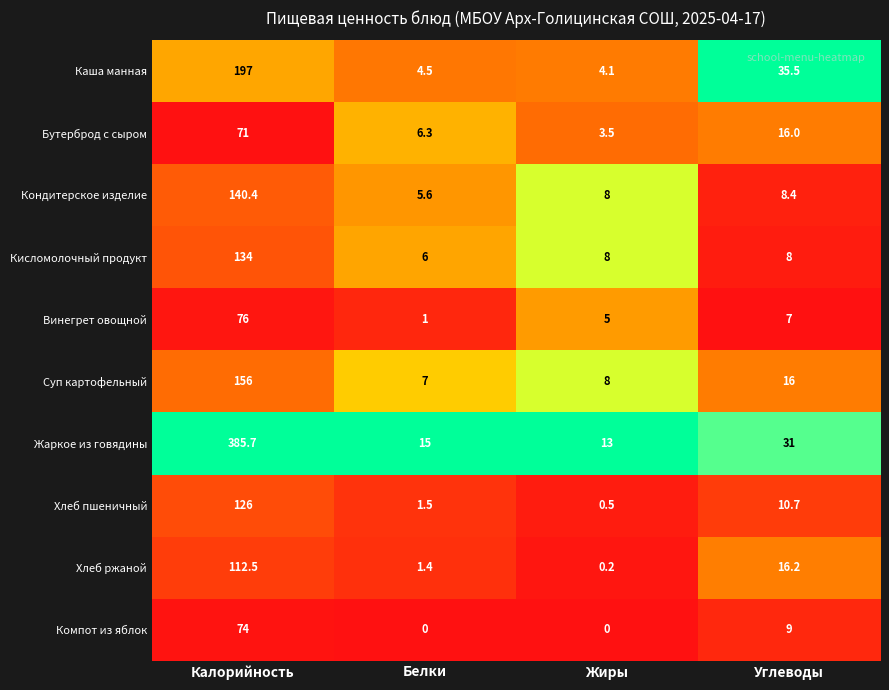

What is the difference between the maximum and minimum values in the Хлеб пшеничный series?

125.5